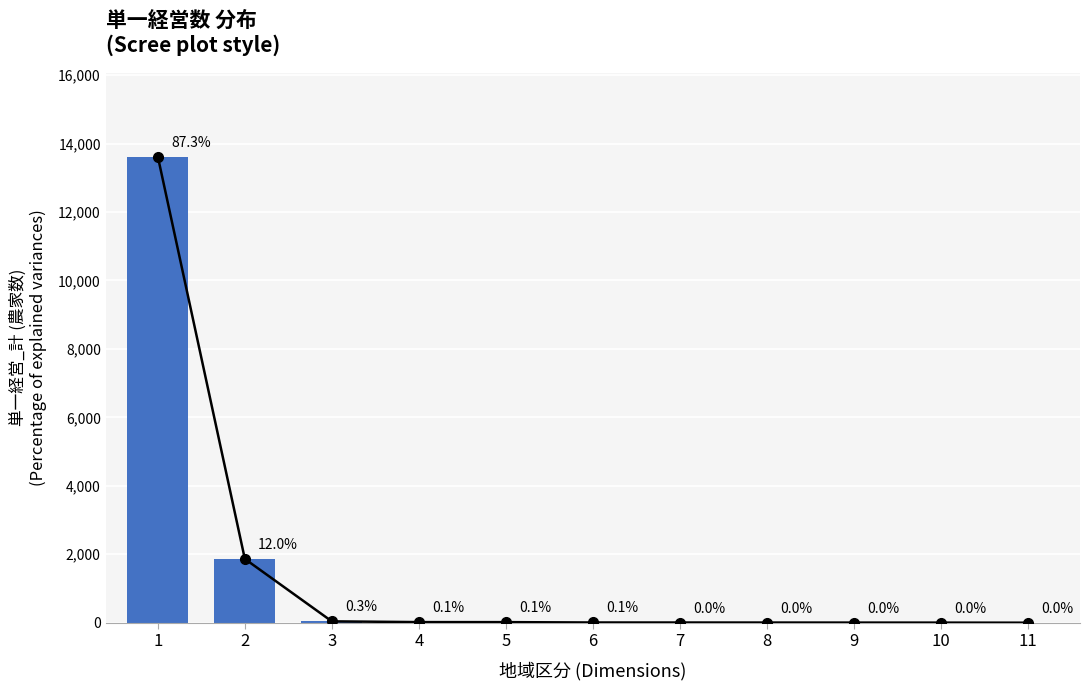

Reading left to right, transcribe all the data shown in this chart.

1=13617	2=1865	3=41	4=19	5=18	6=8	7=7	8=6	9=5	10=4	11=2